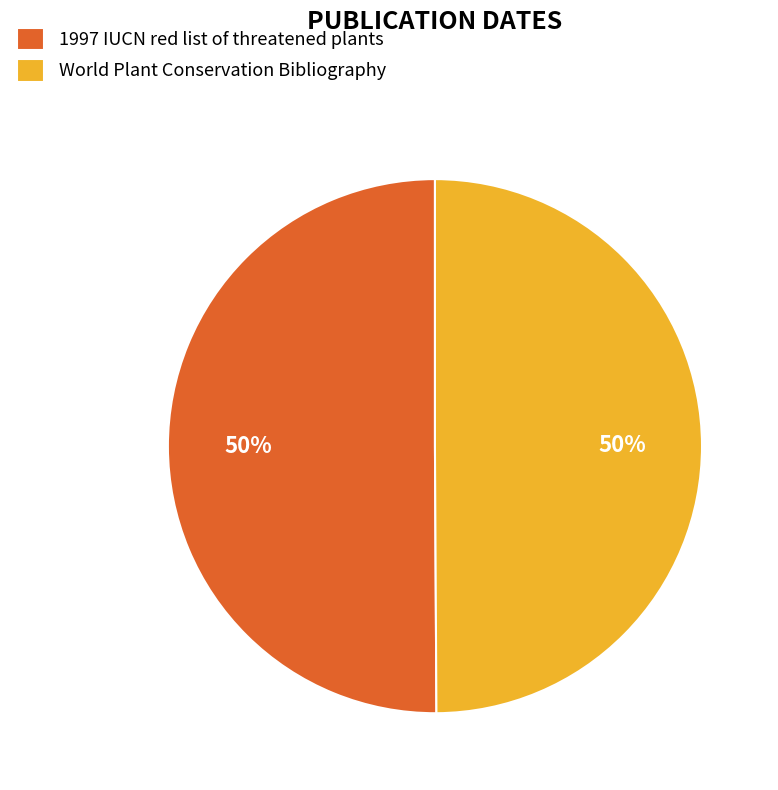

Count the number of slices in the pie.

2